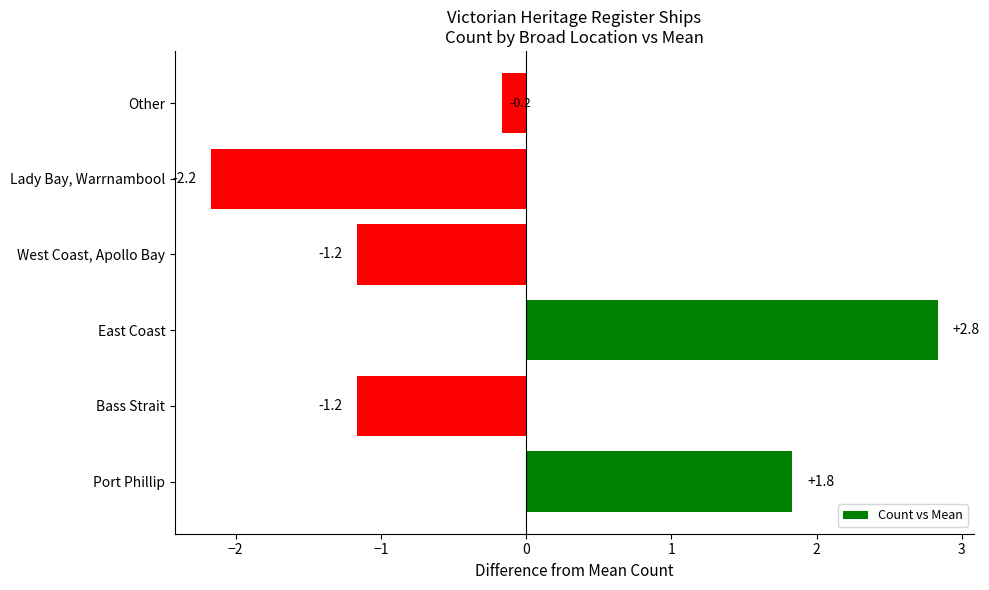

True or false: the data shows -0.2 at Other.

True